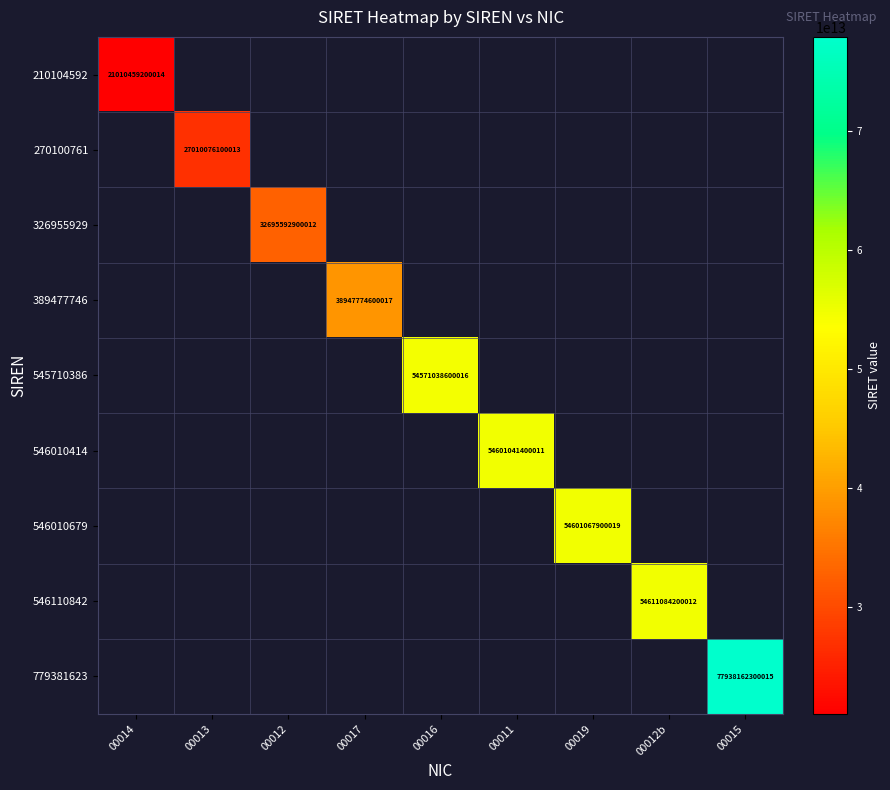

True or false: 546110842 has a value of 54611084200012 at 00012b.

True